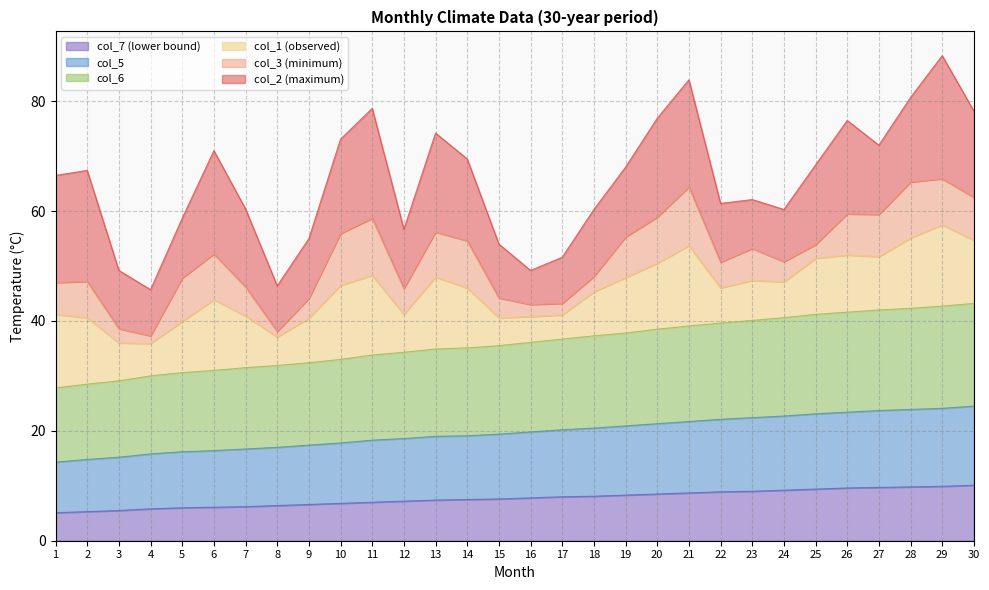

What is the total value across all series at 30?

78.2